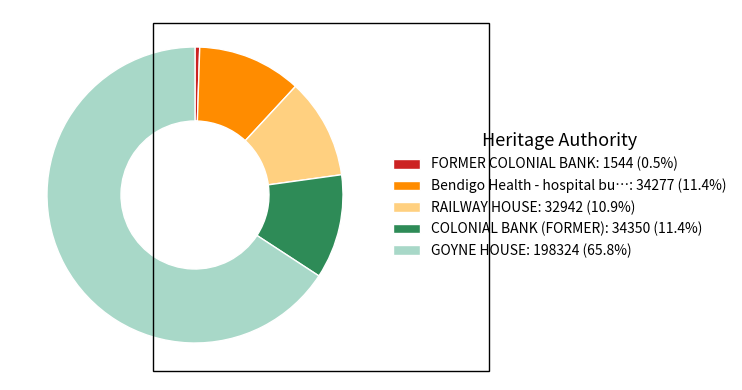

Is there a majority slice in this chart?

Yes